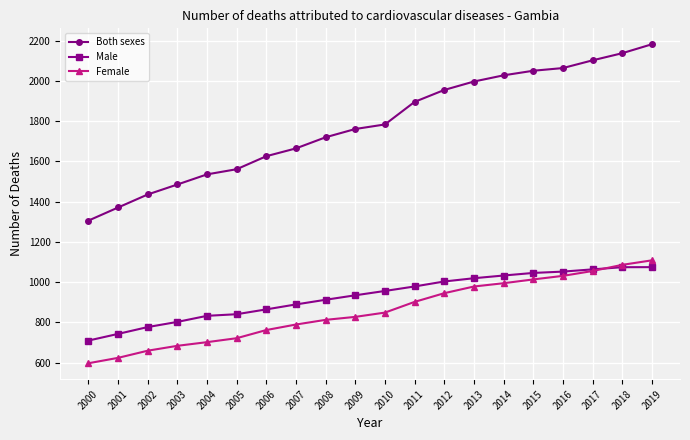

Is the value of Male at 2017 greater than the value of Female at 2013?

Yes